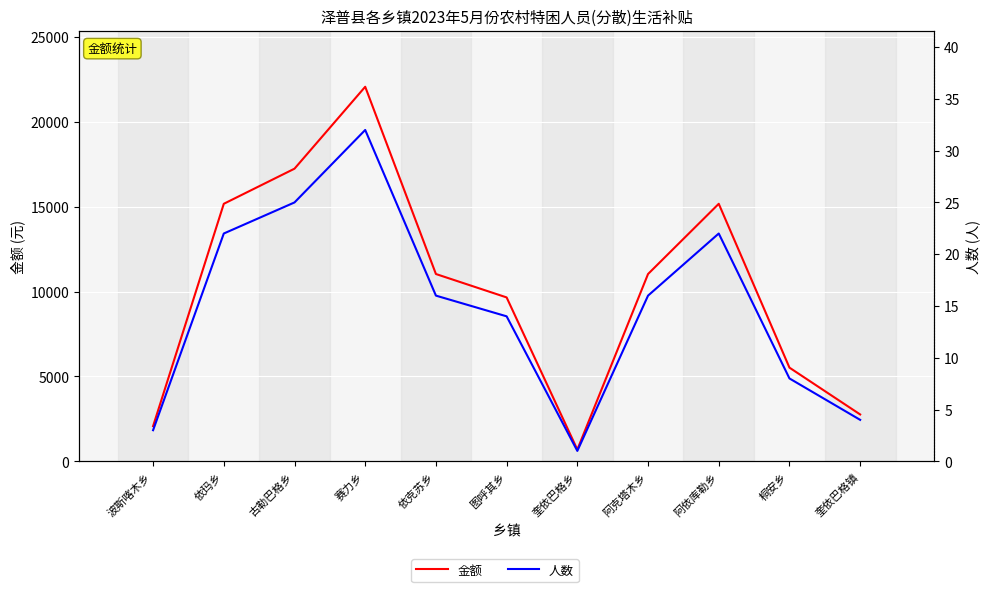

How many data points in 金额 are above 11040?

4